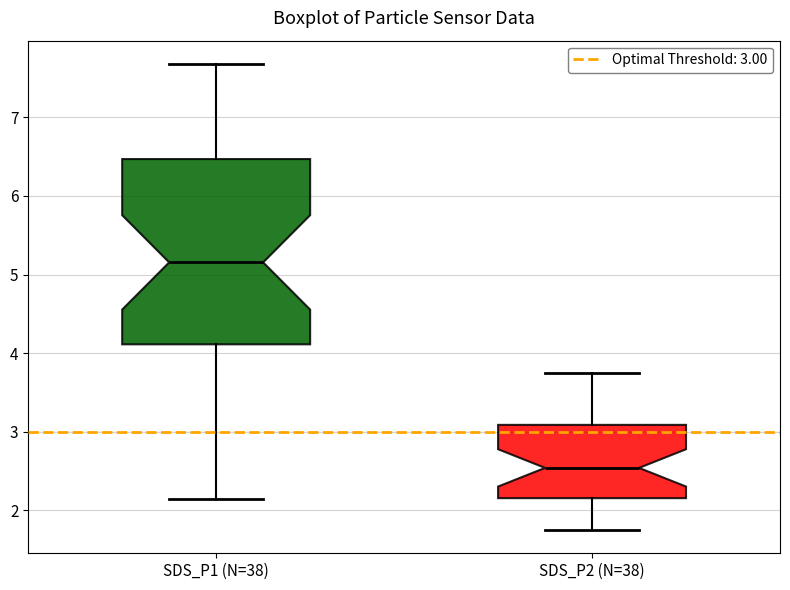

Reading left to right, read every box against the y-axis: the position of its median line, the range the box covers, and the ends of its whiskers. The values are not printed on the chart, so give them approximately, as read against the axis.

SDS_P1 (N=38): median 5.2, box 4.1 to 6.5, whiskers 2.2 to 7.7
SDS_P2 (N=38): median 2.5, box 2.2 to 3.1, whiskers 1.8 to 3.8